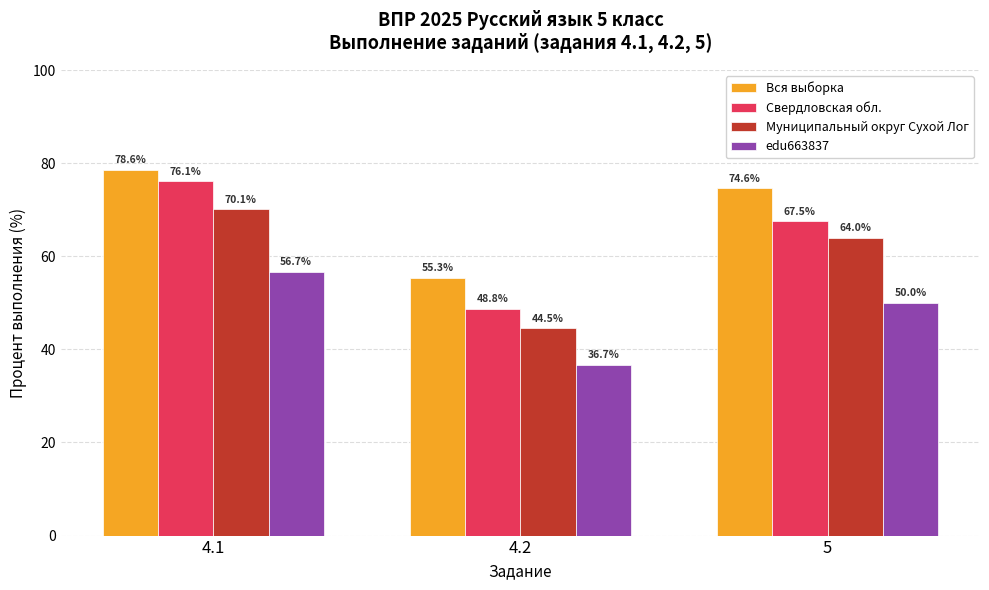

Where is Муниципальный округ Сухой Лог nearest to the value 57?

5